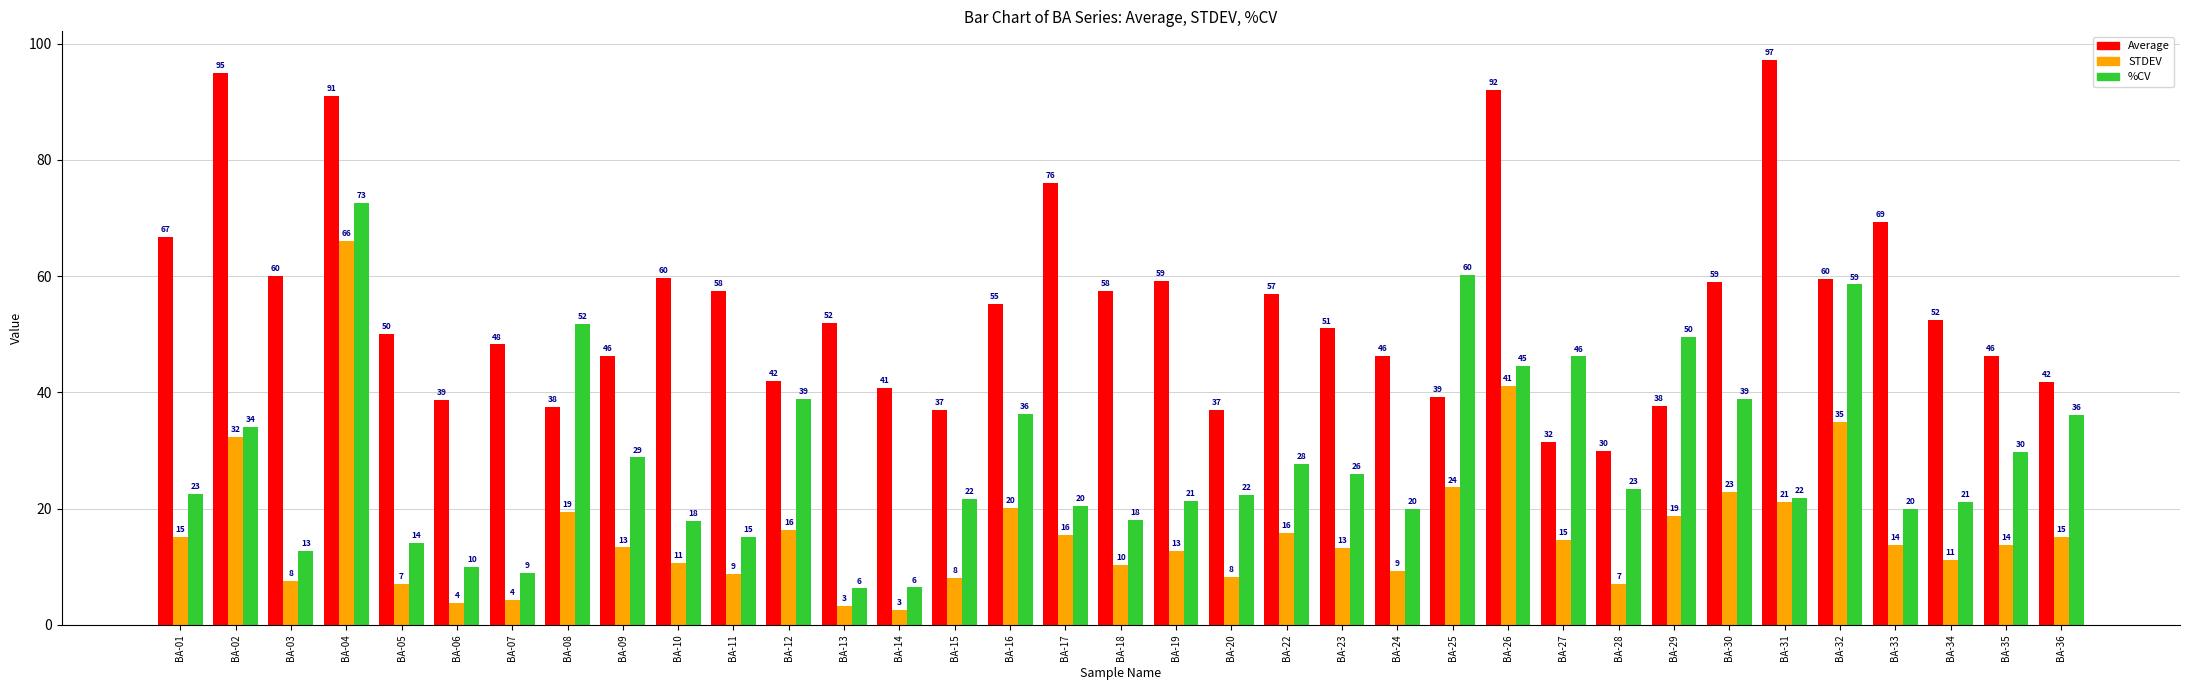

At which category is the sum across all series the highest?

BA-04